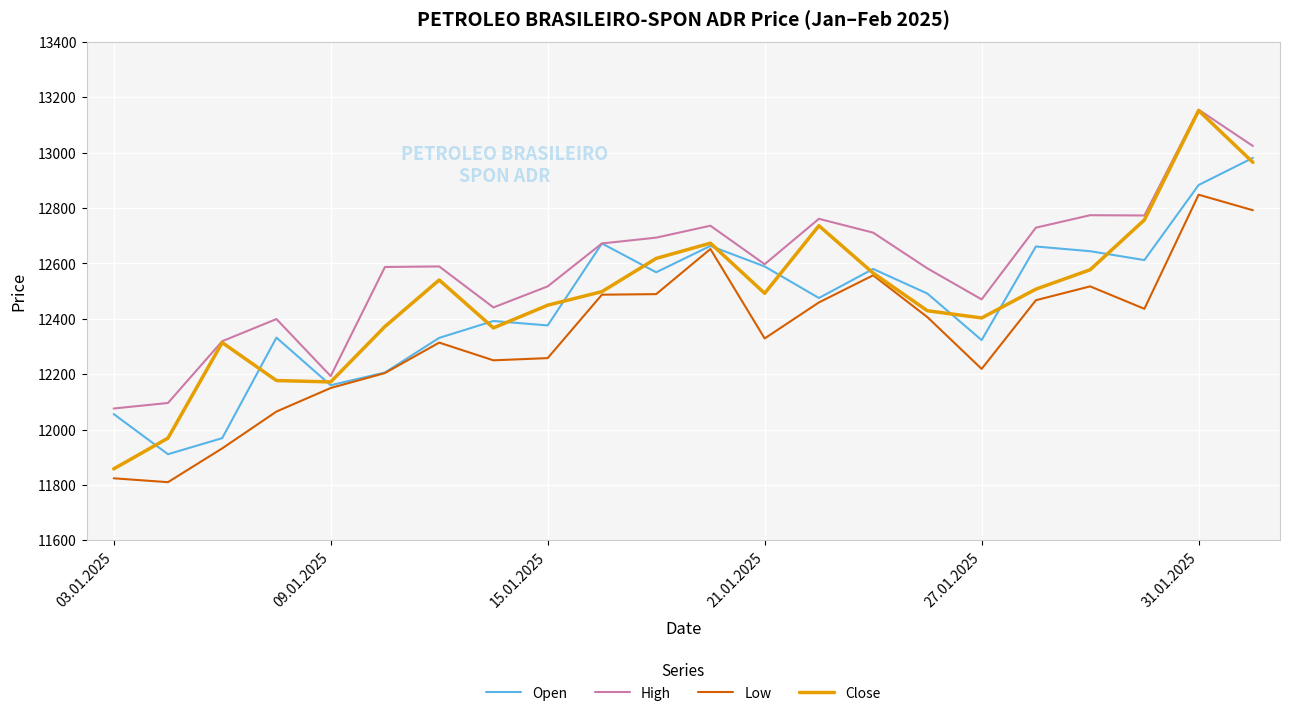

What is the minimum value shown in the chart?

11810